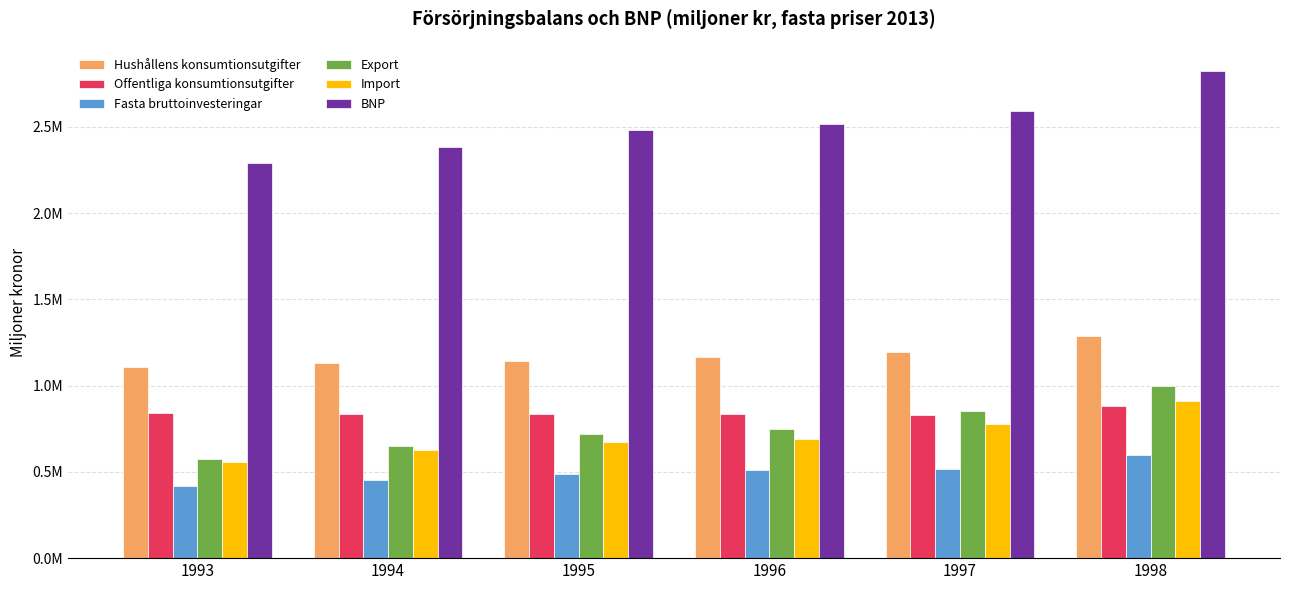

Which series has the widest spread of values?

BNP